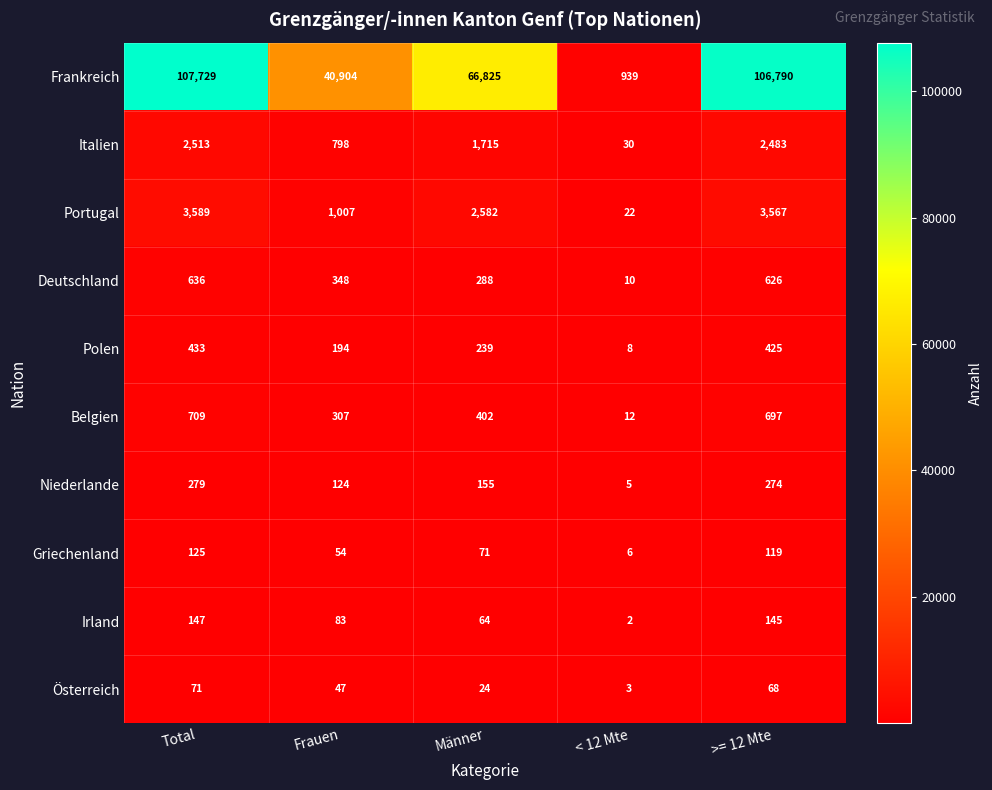

What is the difference between the maximum and minimum values in the Polen series?

425